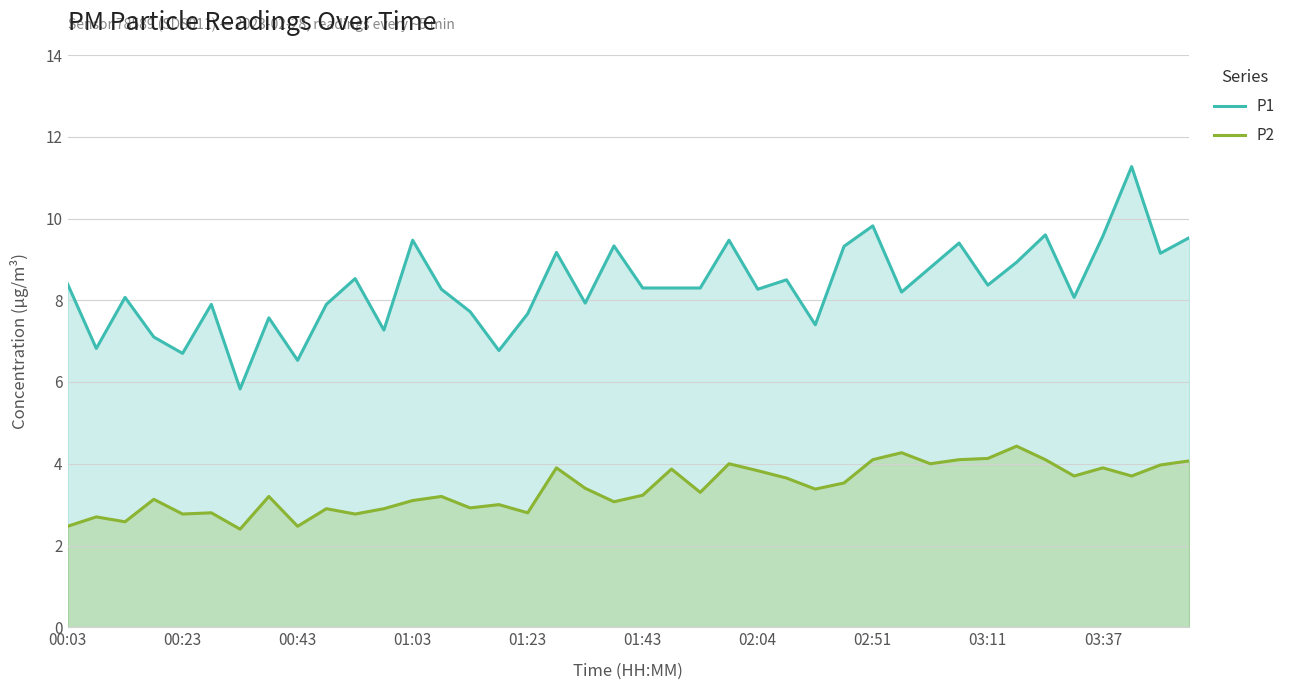

Which series has the largest total across all categories?

P1